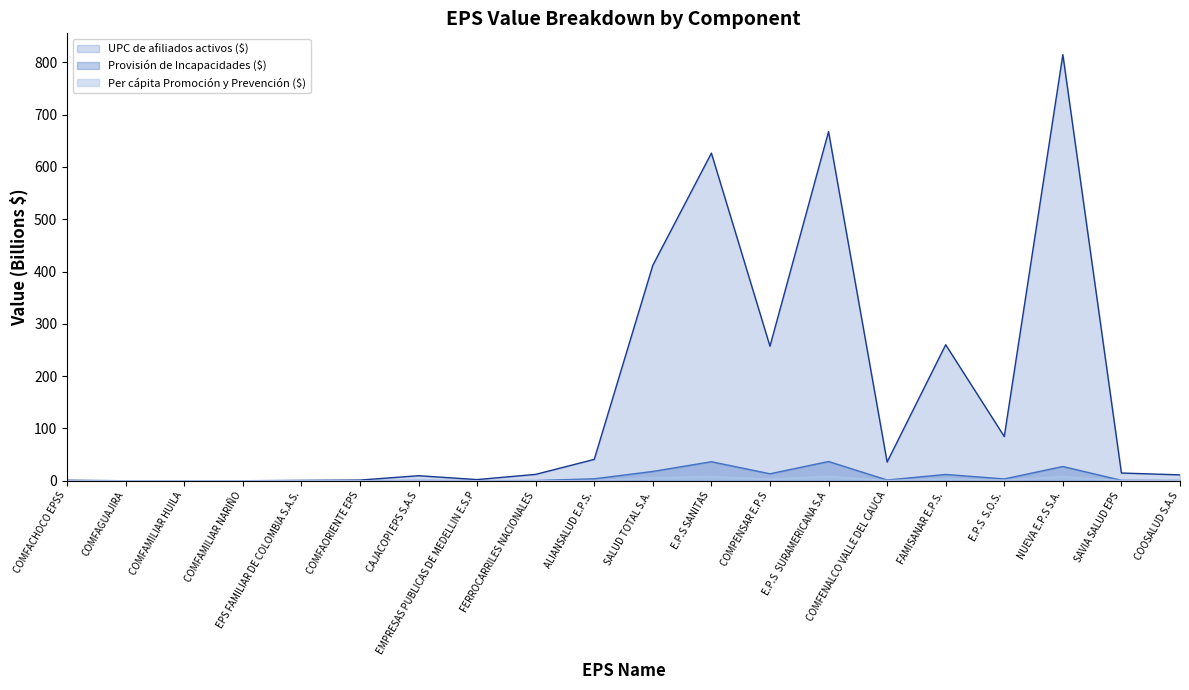

What is the total value across all series at COMFACHOCO EPSS?

1.0